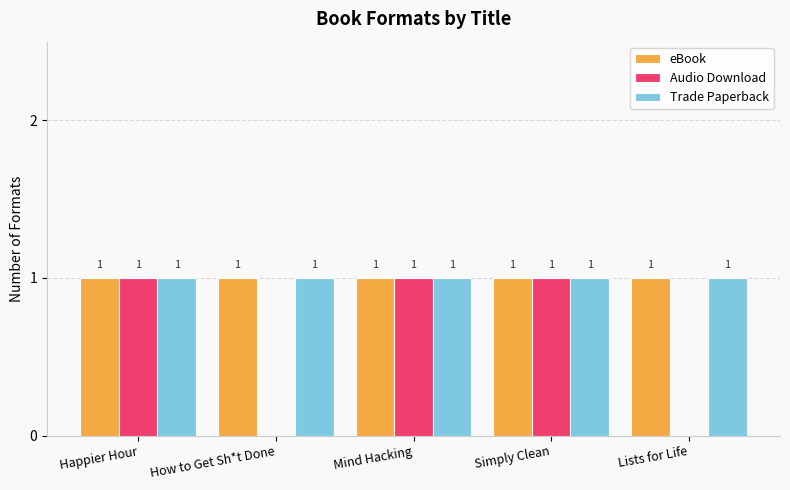

The Audio Download series shows 0 at Simply Clean. True or false?

False